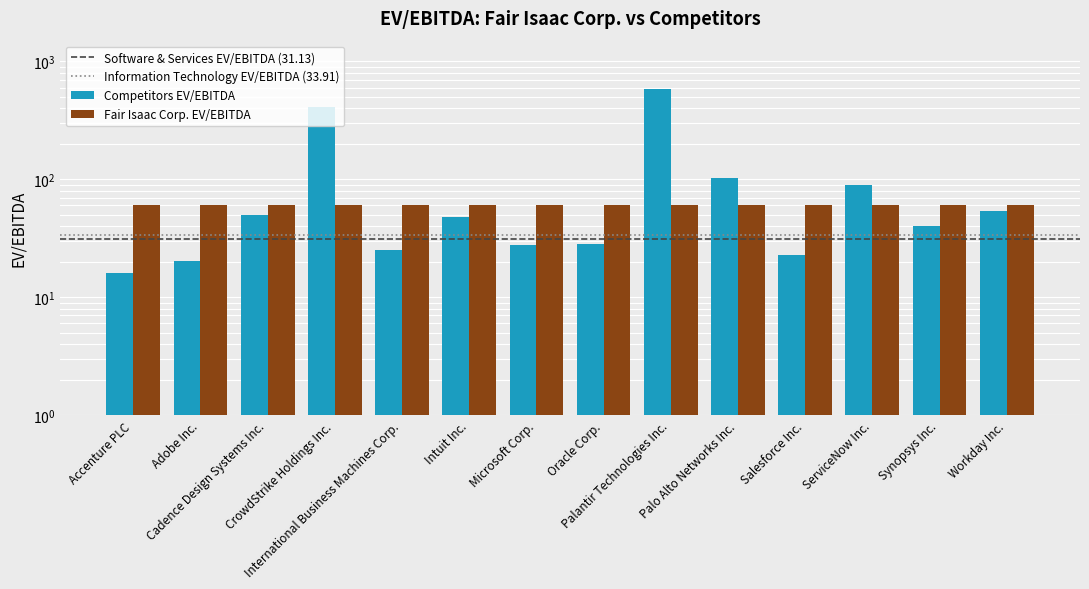

Count the number of data series in this chart.

1